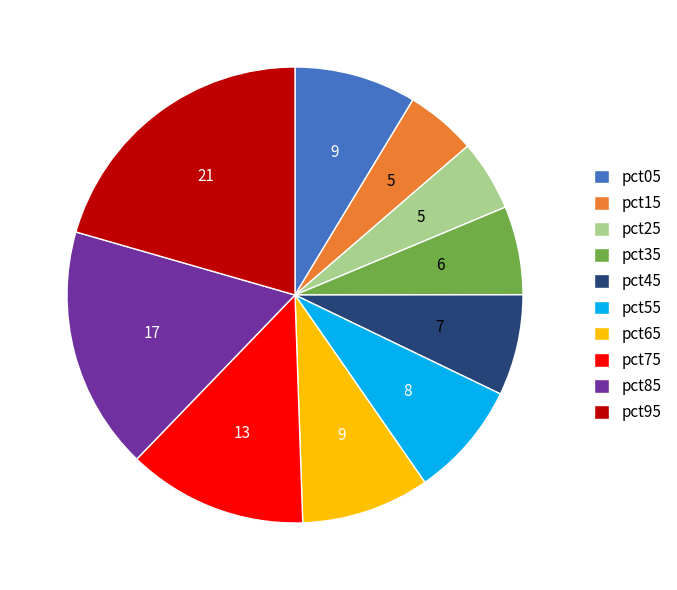

Does pct35 represent more than half of the total?

No